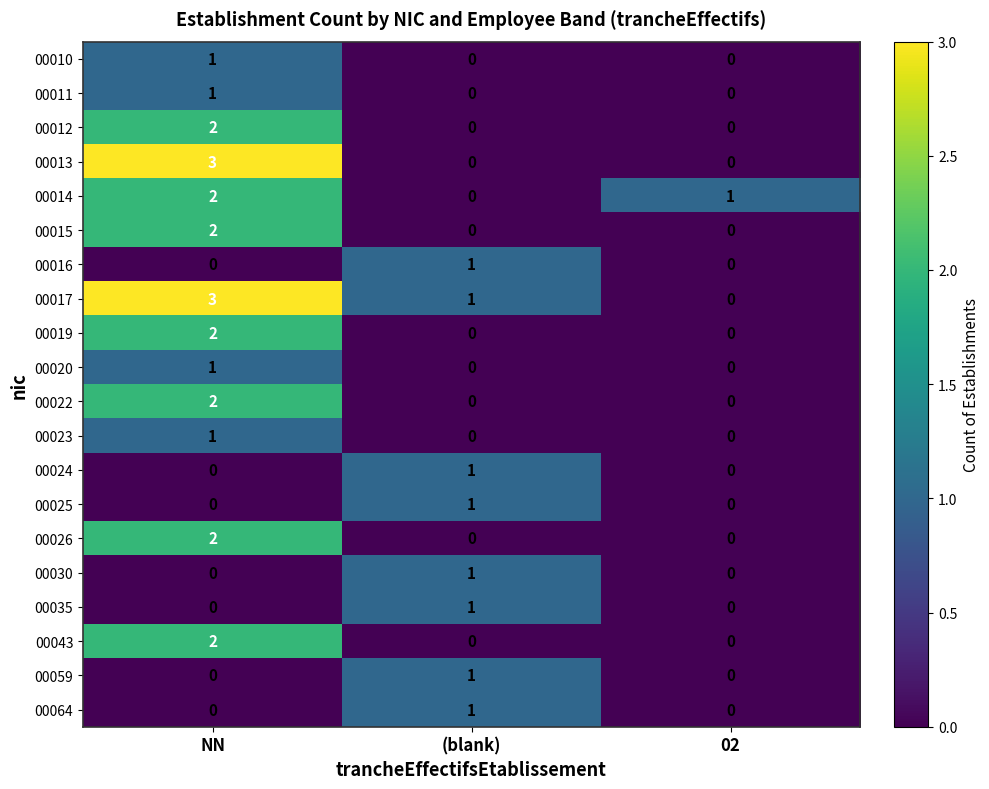

Which category has the highest value across all series?

NN